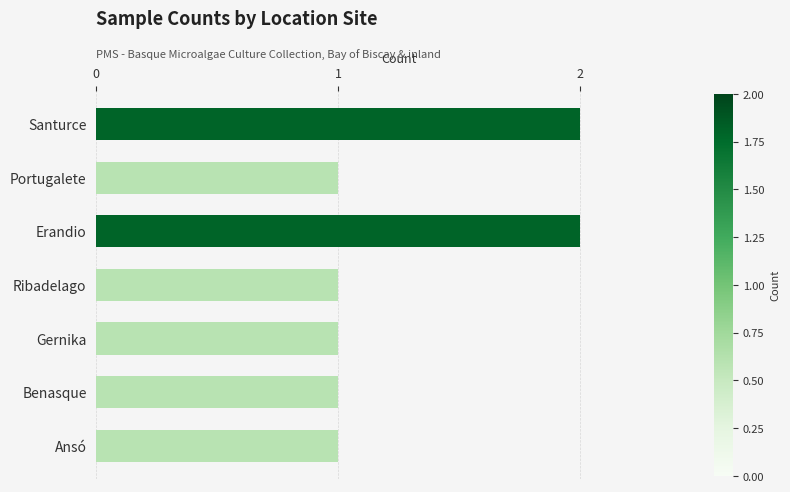

What is the sum of all values?

9